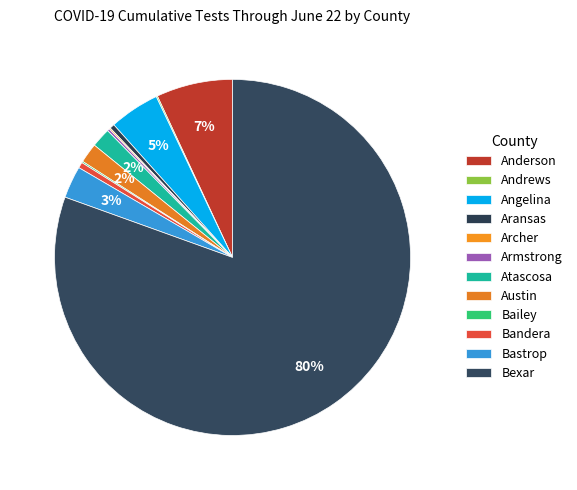

What is the smallest slice in the pie chart?

Andrews